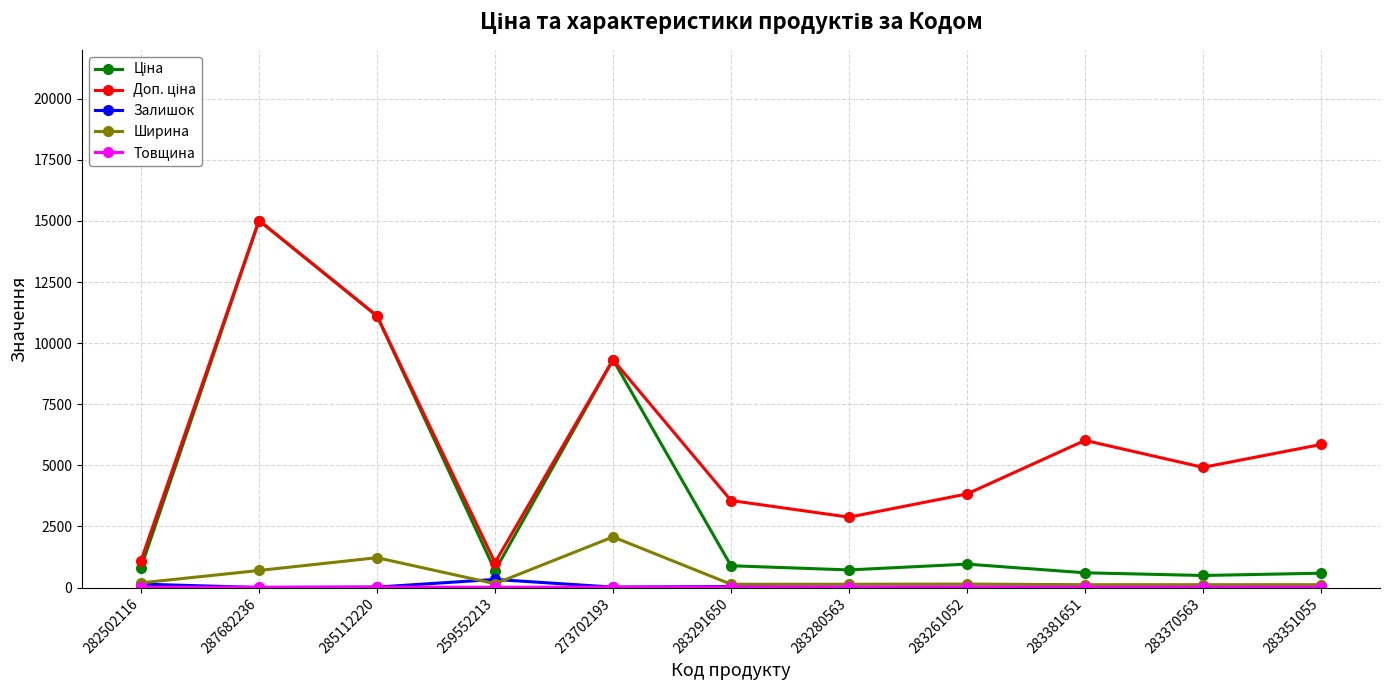

At which category does Ширина reach its first local valley?

259552213